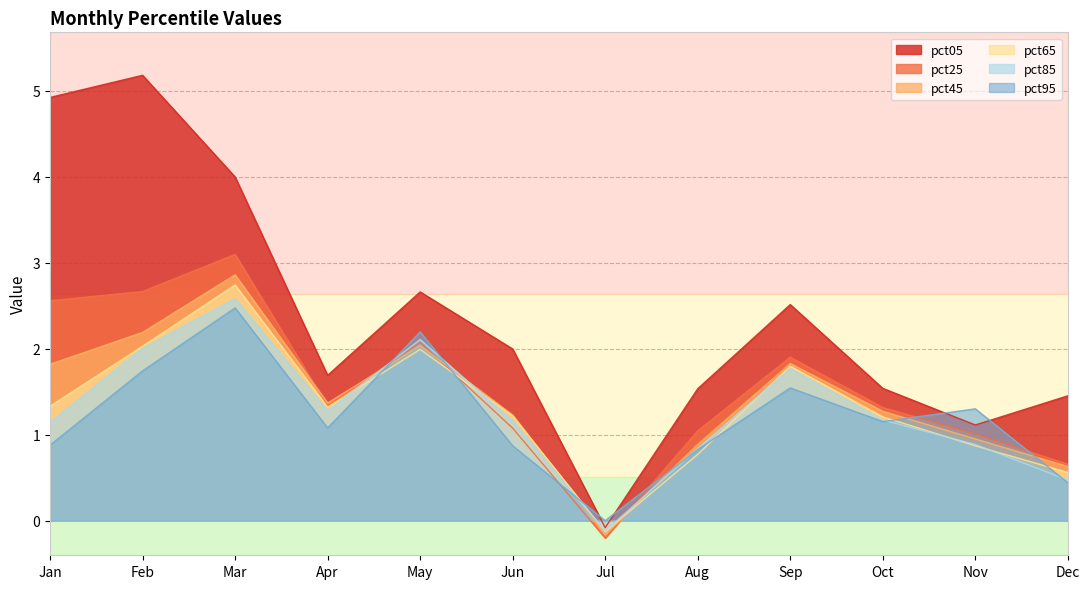

Is it true that pct95 equals 0.9 at Sep?

False